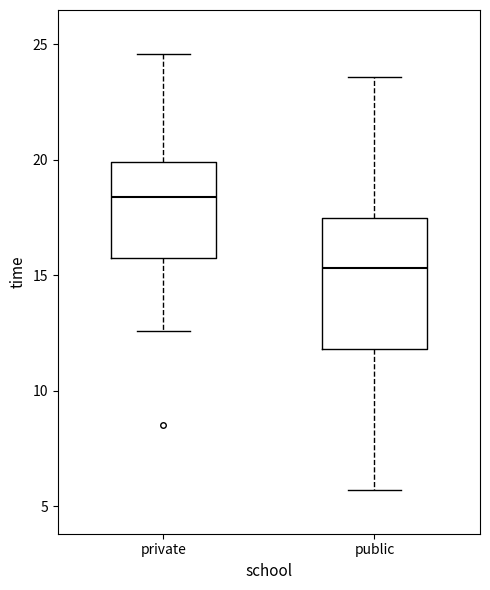

Reading left to right, transcribe this box plot: for each box, give where its median line is, the range the box spans, and where its two whiskers end, as read against the y-axis. The values are not printed on the chart, so give them approximately, as read against the axis.

private: median 18.5, box 16.0 to 20.0, whiskers 12.5 to 24.5
public: median 15.5, box 12.0 to 17.5, whiskers 5.5 to 23.5